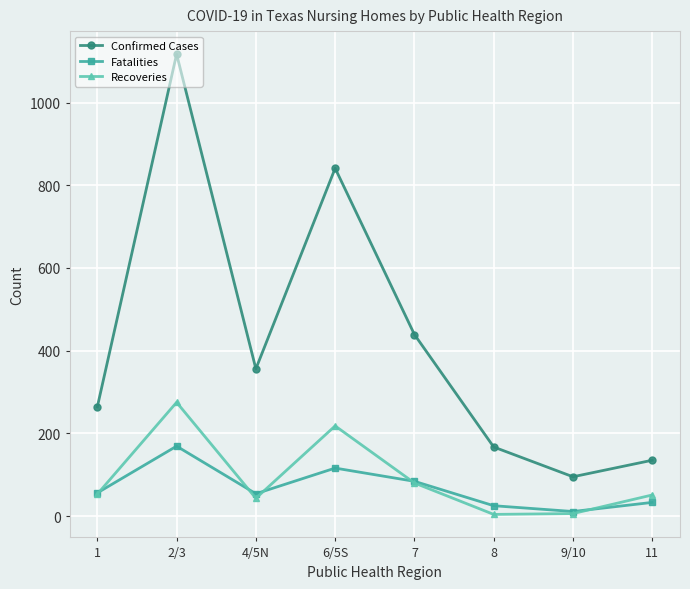

Which series has the widest spread of values?

Confirmed Cases